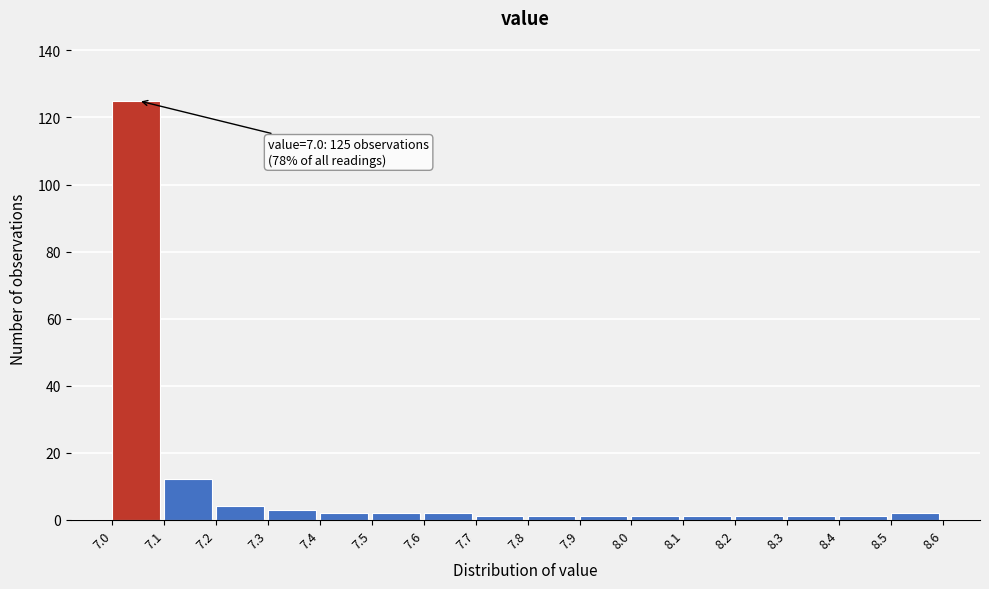

Over which range of the x-axis is the bar tallest?

7.0 to 7.1